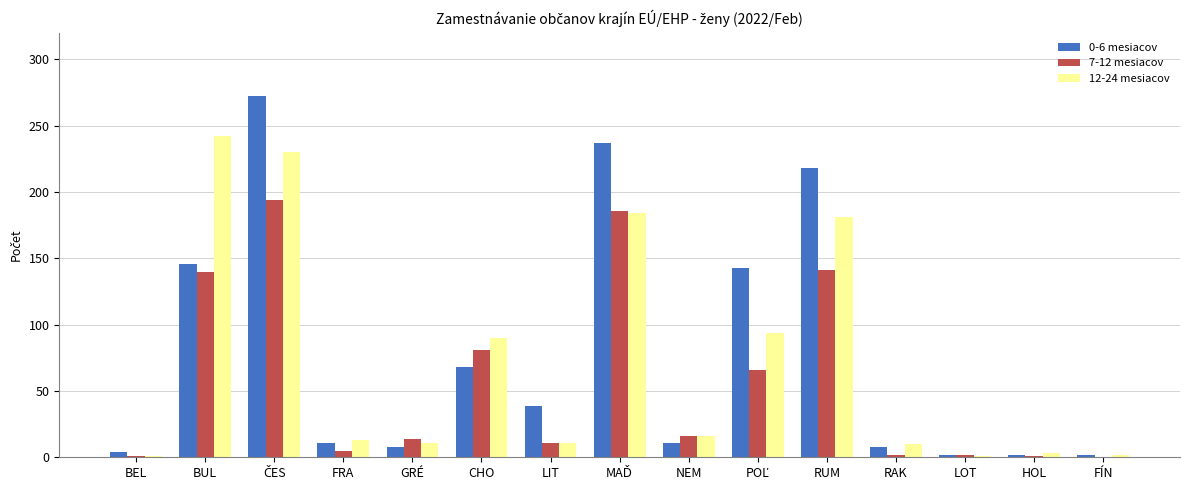

How many series are shown in this chart?

3